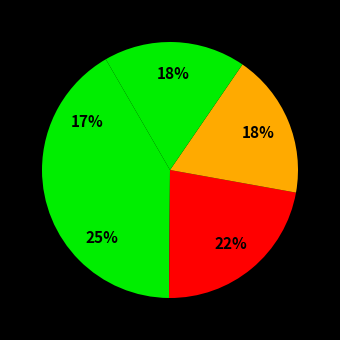

How many slices are in this pie chart?

5